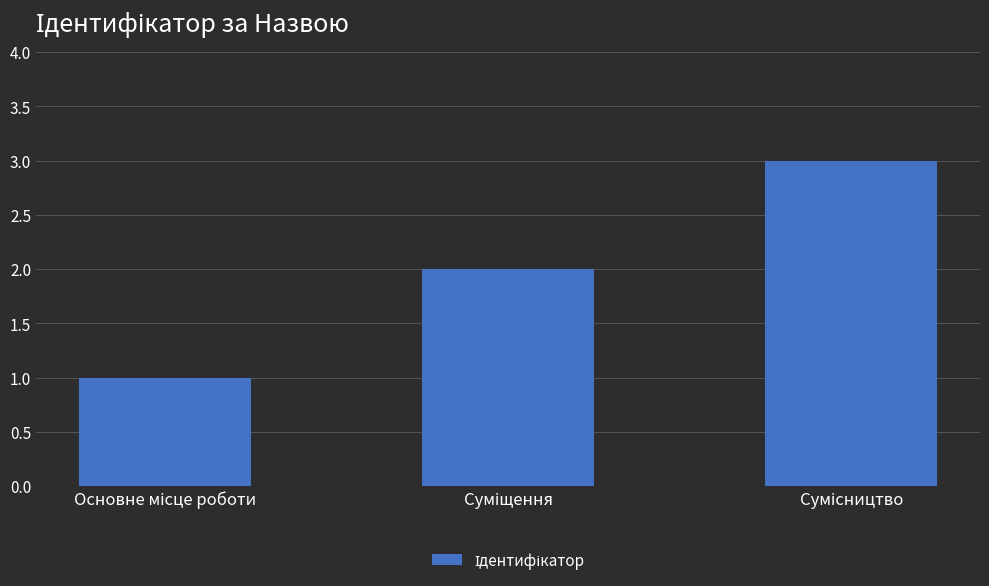

What is the maximum value shown in the chart?

3